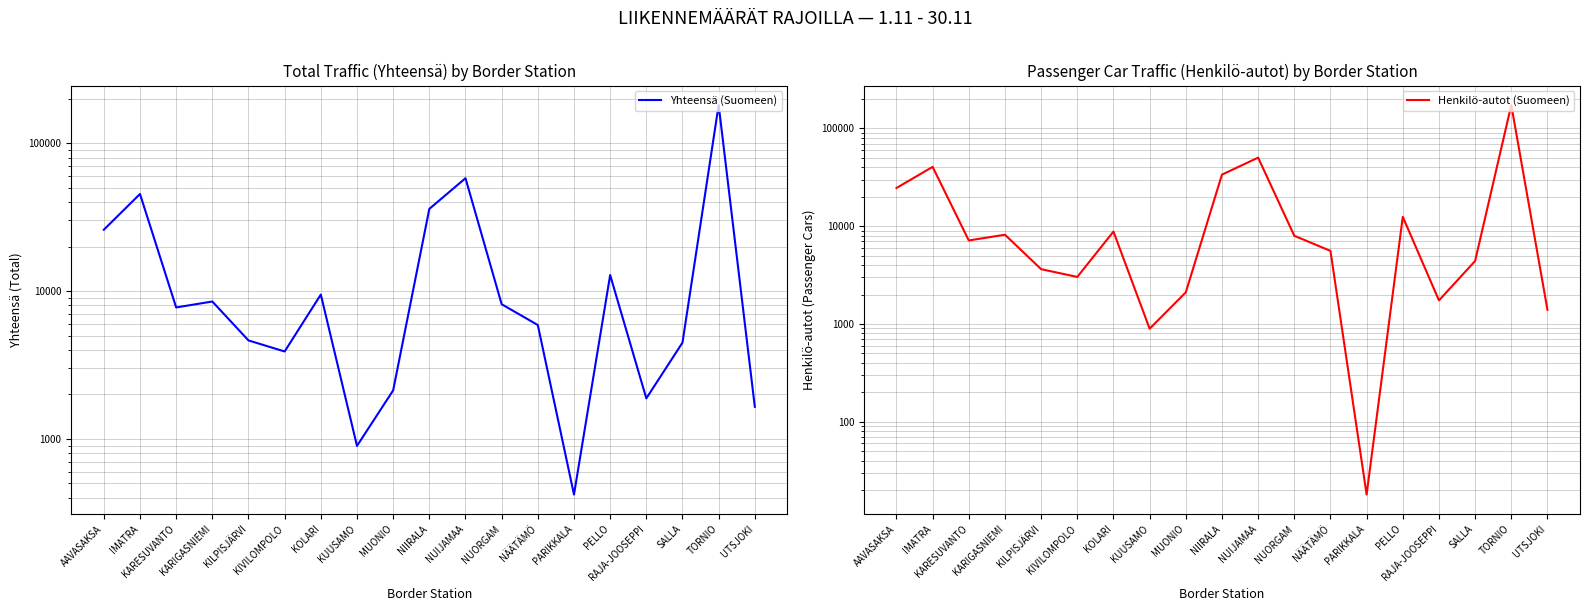

True or false: Yhteensä (Suomeen) has a value of 8144 at NUORGAM.

True